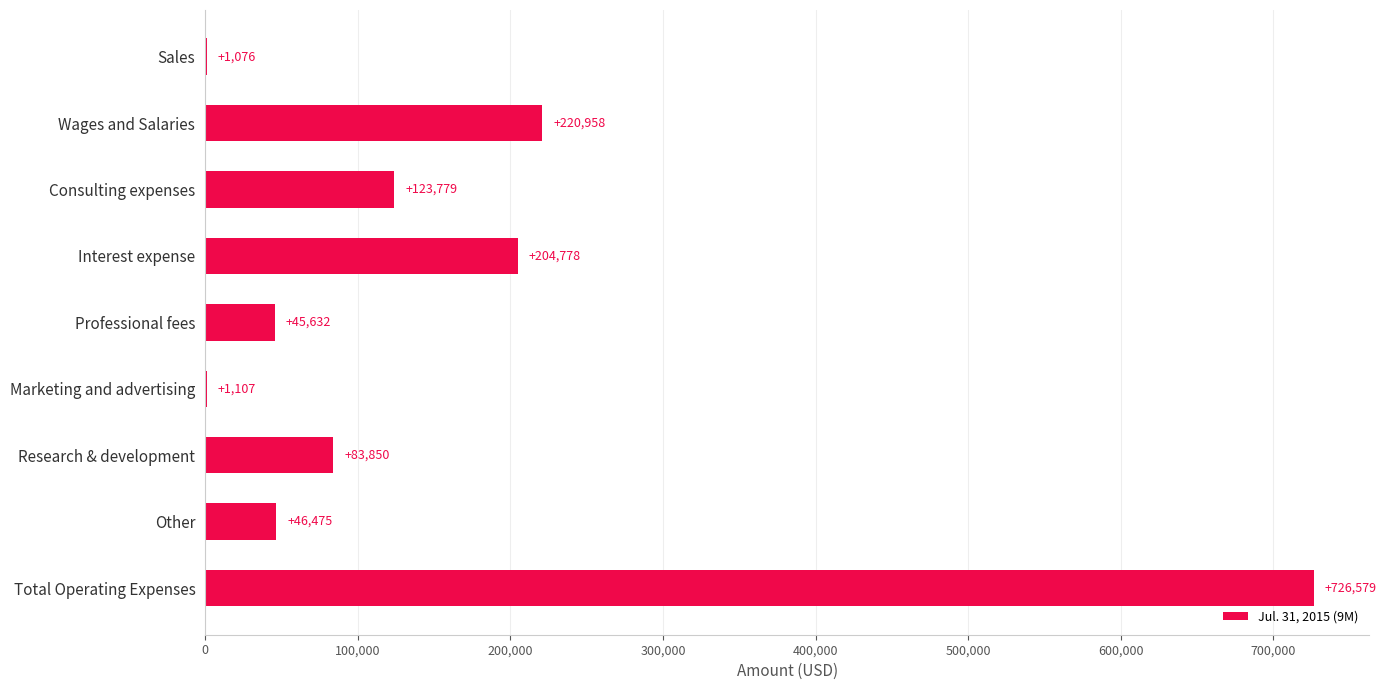

Are the bars horizontal?

Yes